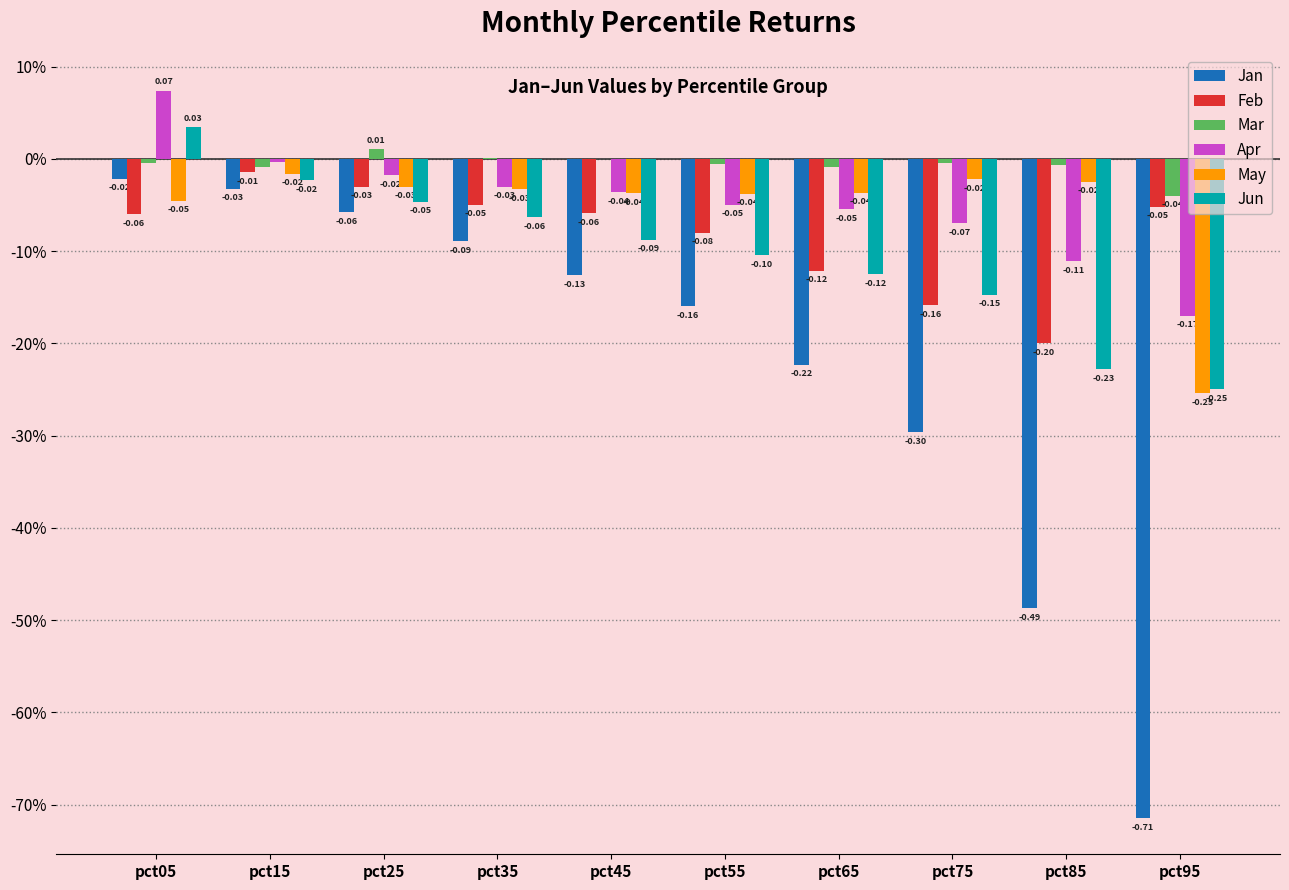

Does the chart contain stacked bars?

No